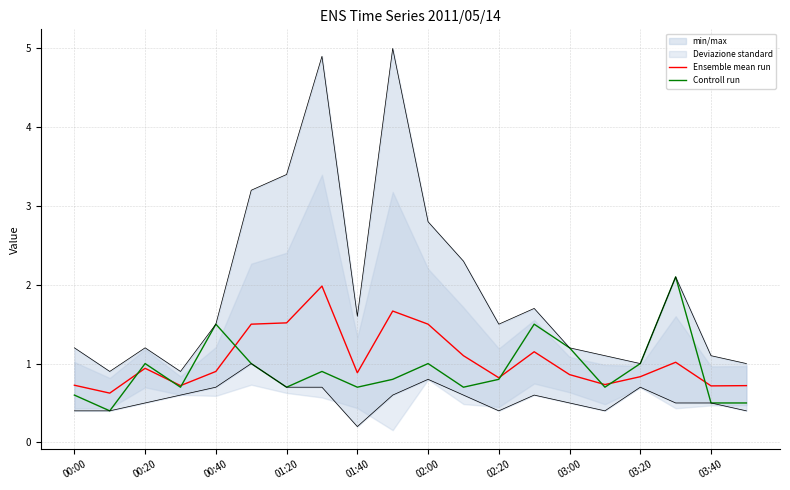

The Controll run series shows 1.0 at 03:20. True or false?

True